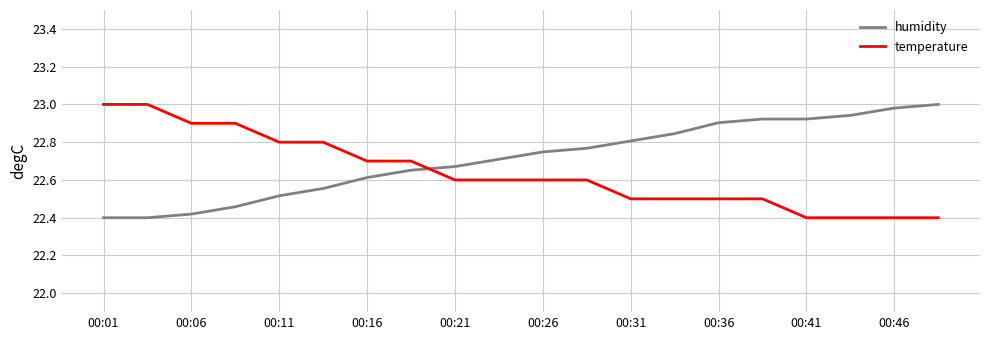

List the series in order of their overall mean, highest first.

humidity, temperature